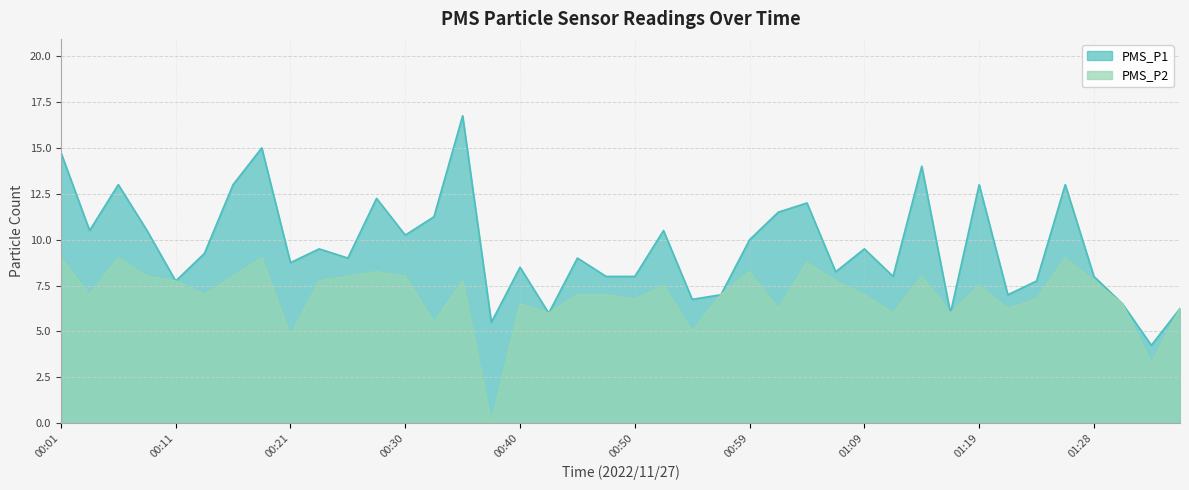

Rank the series by their average value, from highest to lowest.

PMS_P1, PMS_P2